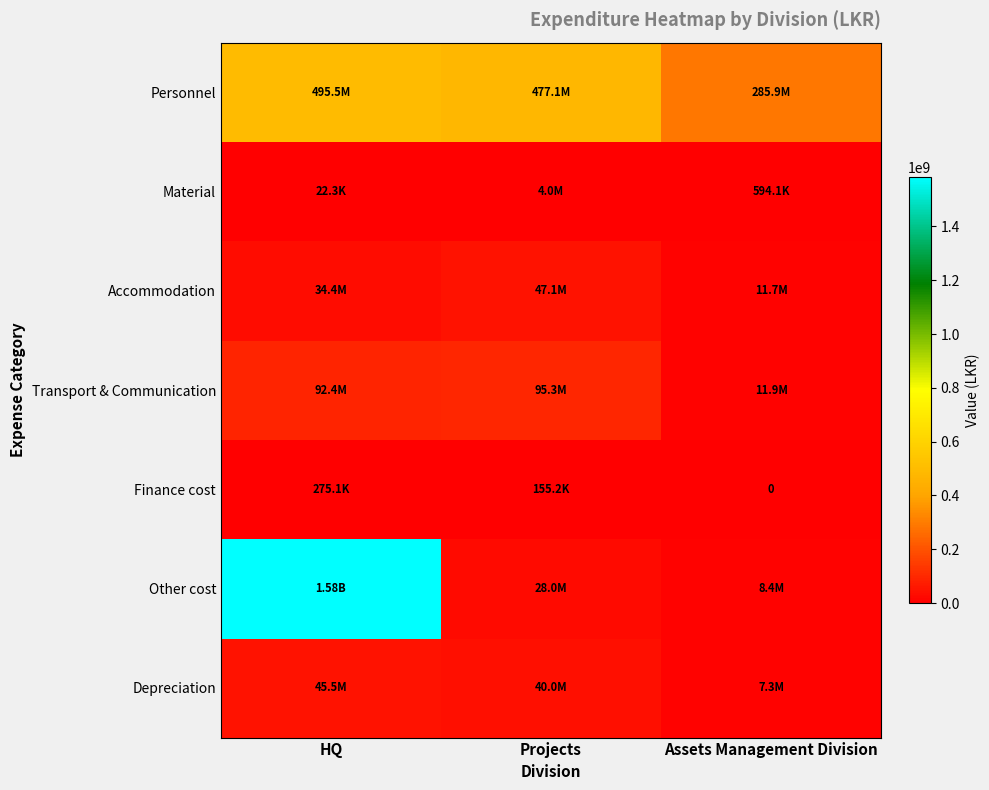

What is the total value across all series at HQ?

2251104625.2